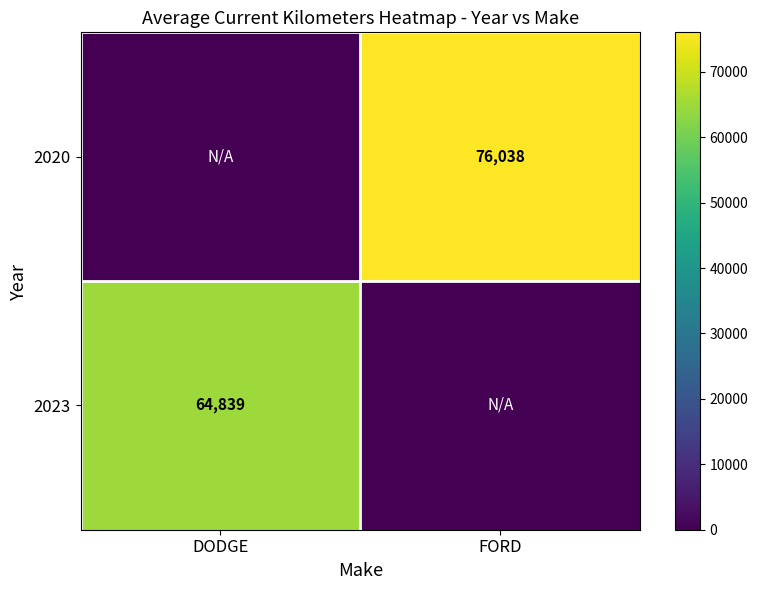

Is it true that 2023 equals 98878 at DODGE?

False